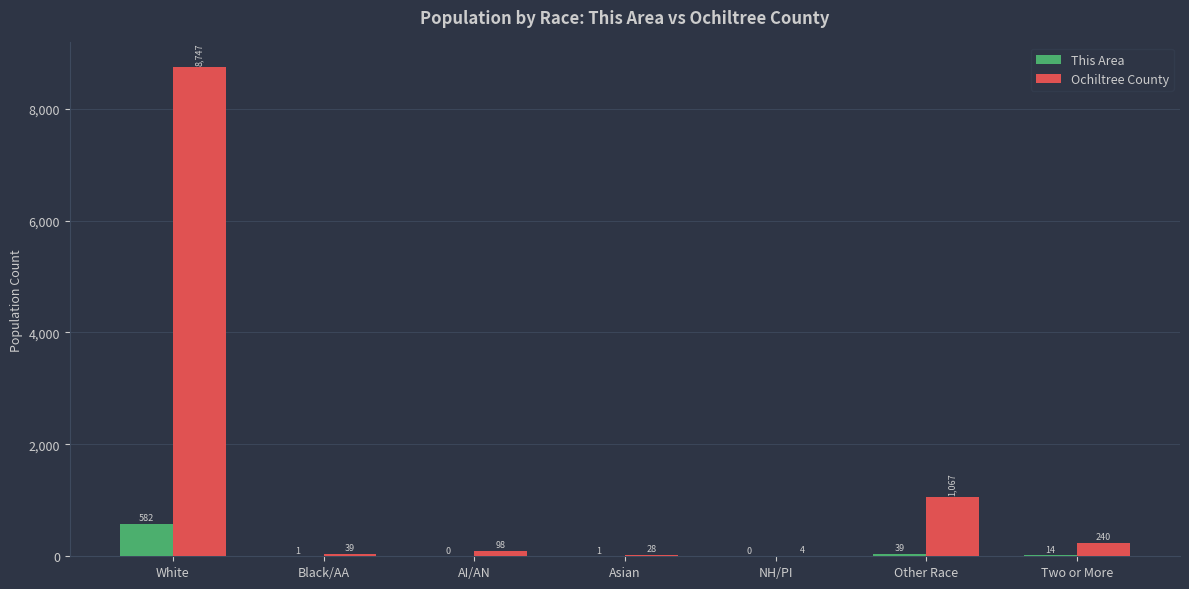

Which series has the largest range (max minus min)?

Ochiltree County